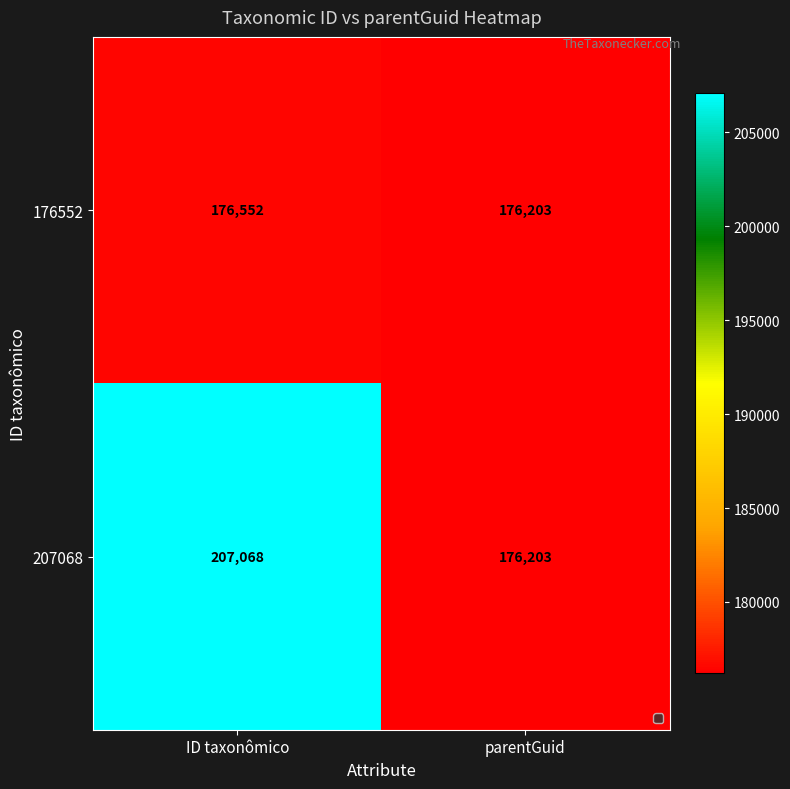

What is the difference between the 207068 values at ID taxonômico and parentGuid?

30865